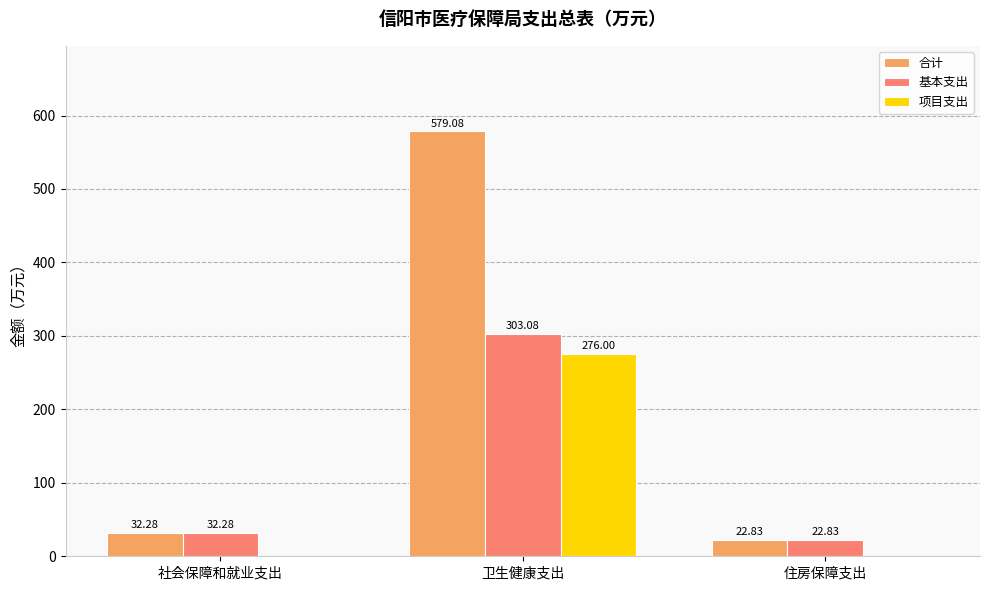

How many groups of bars are there?

3